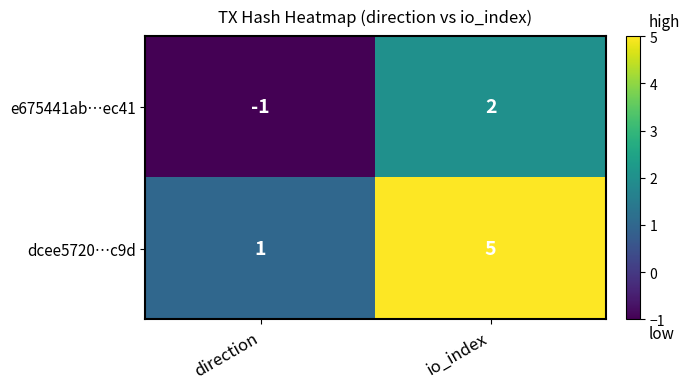

At which category is the sum across all series the highest?

io_index